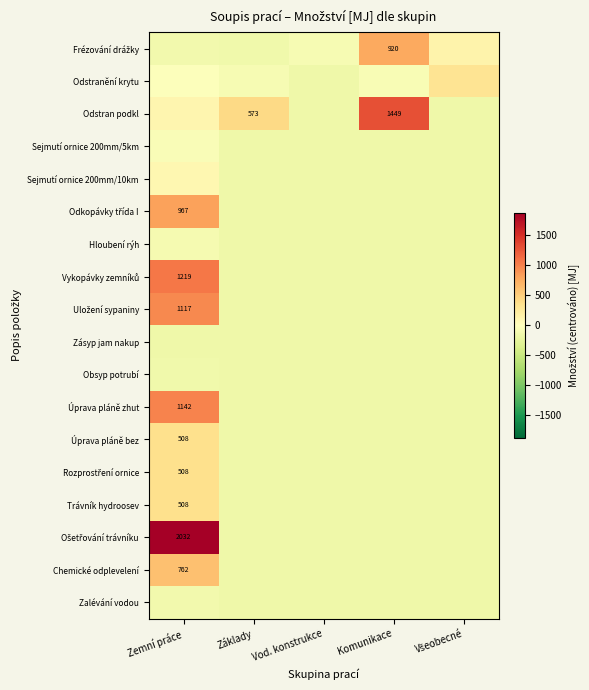

At which label does Zásyp jam nakup first exceed -150?

Zemní práce